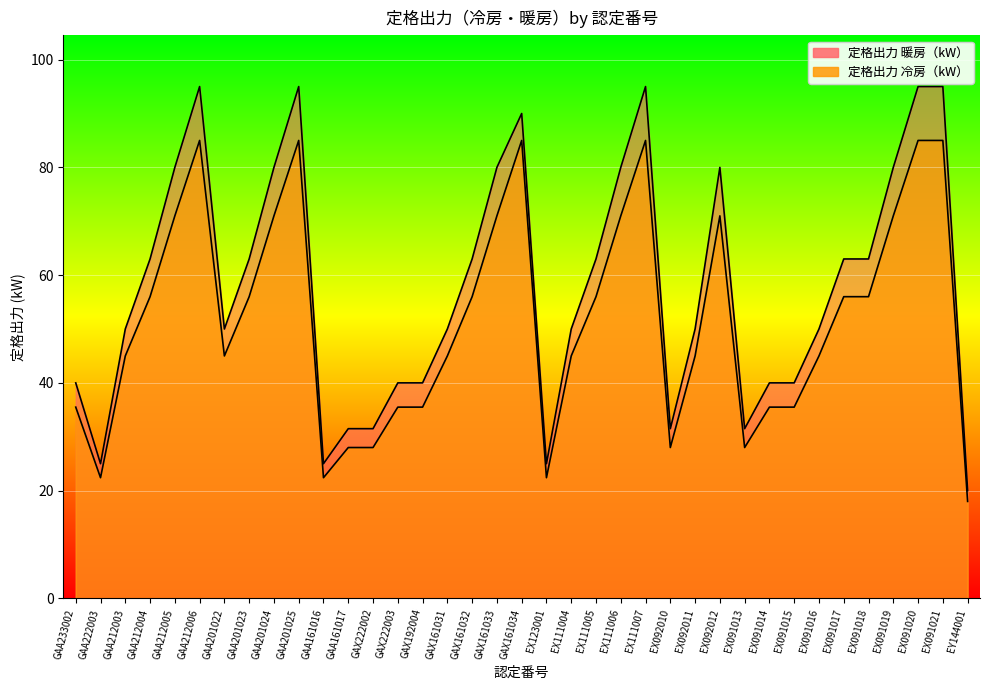

Reading right to left, list all the values displayed in this chart.

定格出力 暖房（kW）: EY144001=20.0	EX091021=95.0	EX091020=95.0	EX091019=80.0	EX091018=63.0	EX091017=63.0	EX091016=50.0	EX091015=40.0	EX091014=40.0	EX091013=31.5	EX092012=80.0	EX092011=50.0	EX092010=31.5	EX111007=95.0	EX111006=80.0	EX111005=63.0	EX111004=50.0	EX123001=25.0	GAX161034=90.0	GAX161033=80.0	GAX161032=63.0	GAX161031=50.0	GAX192004=40.0	GAX222003=40.0	GAX222002=31.5	GAA161017=31.5	GAA161016=25.0	GAA201025=95.0	GAA201024=80.0	GAA201023=63.0	GAA201022=50.0	GAA212006=95.0	GAA212005=80.0	GAA212004=63.0	GAA212003=50.0	GAA222003=25.0	GAA233002=40.0
定格出力 冷房（kW）: EY144001=18.0	EX091021=85.0	EX091020=85.0	EX091019=71.0	EX091018=56.0	EX091017=56.0	EX091016=45.0	EX091015=35.5	EX091014=35.5	EX091013=28.0	EX092012=71.0	EX092011=45.0	EX092010=28.0	EX111007=85.0	EX111006=71.0	EX111005=56.0	EX111004=45.0	EX123001=22.4	GAX161034=85.0	GAX161033=71.0	GAX161032=56.0	GAX161031=45.0	GAX192004=35.5	GAX222003=35.5	GAX222002=28.0	GAA161017=28.0	GAA161016=22.4	GAA201025=85.0	GAA201024=71.0	GAA201023=56.0	GAA201022=45.0	GAA212006=85.0	GAA212005=71.0	GAA212004=56.0	GAA212003=45.0	GAA222003=22.4	GAA233002=35.5